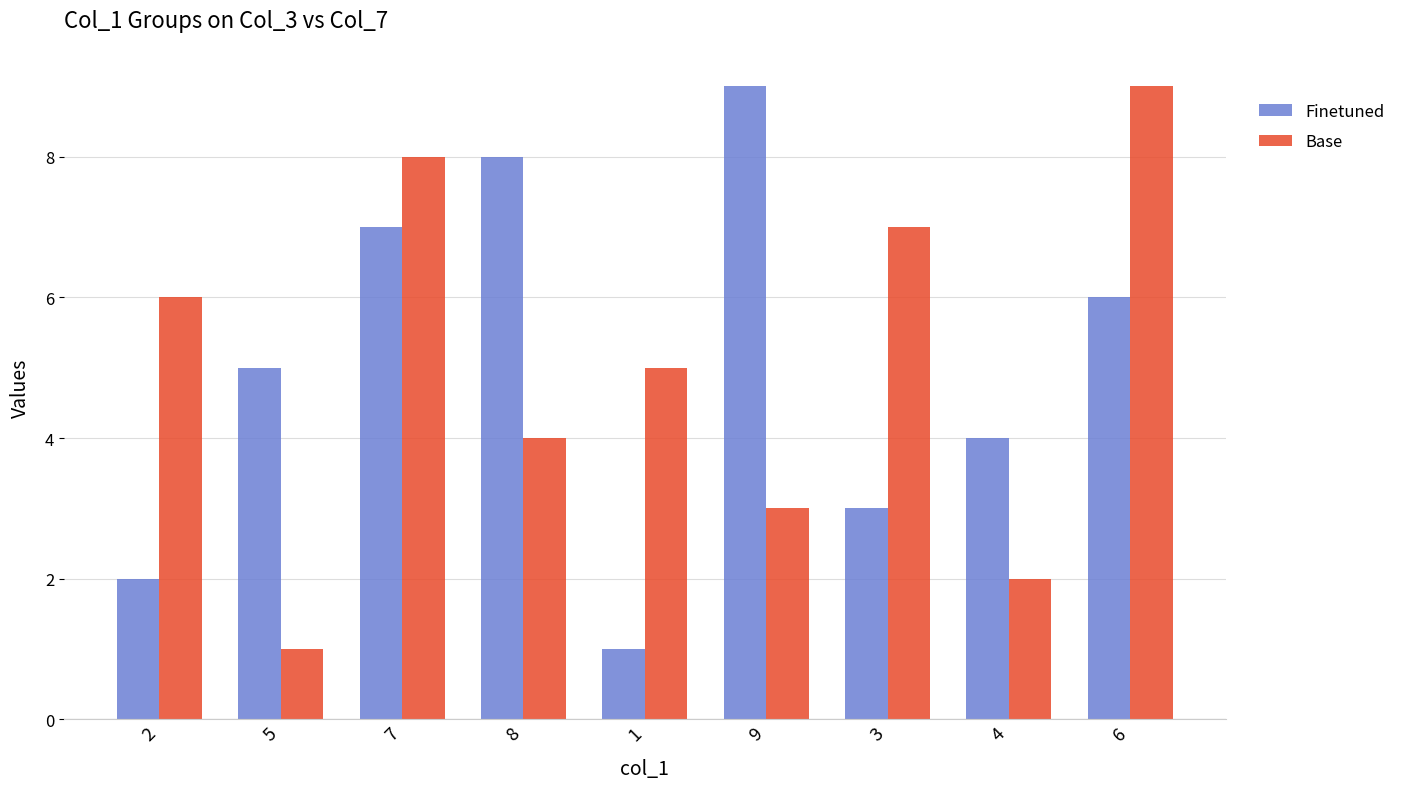

How many data points does each series have?

9